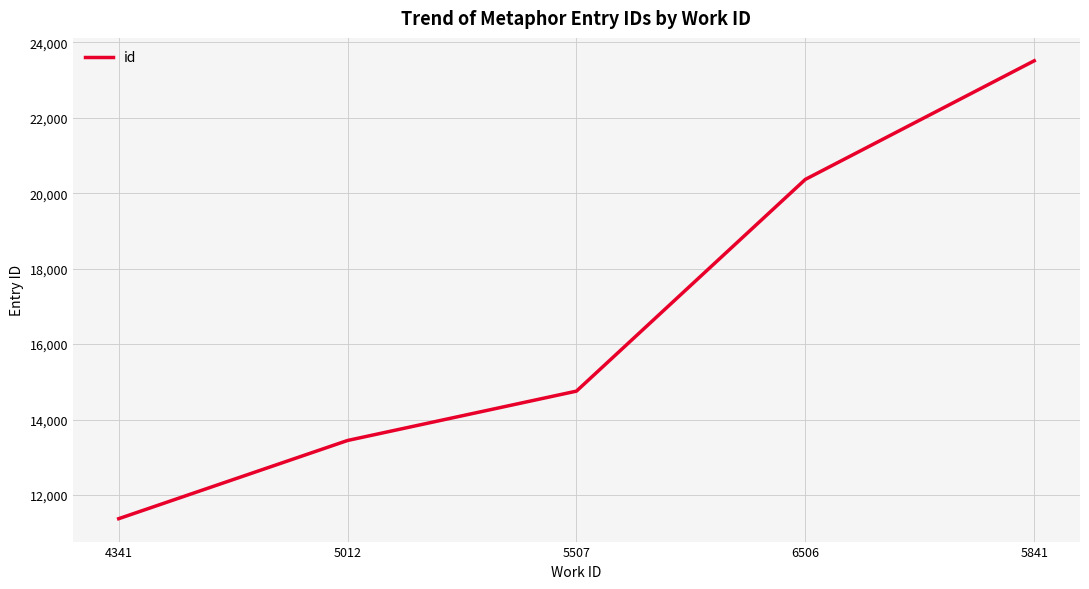

What is the difference between the values at 6506 and 5841?

3144